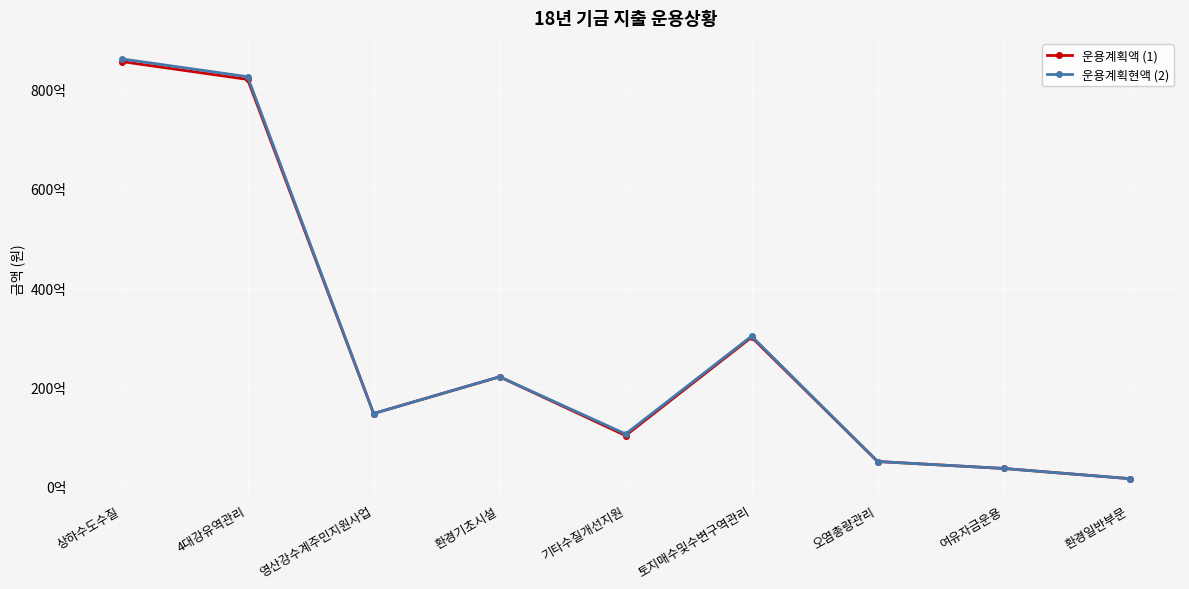

Reading left to right, what are all the values shown in this chart?

운용계획액 (1): 85686000000	82085000000	14681000000	22093000000	10235000000	30072000000	5004000000	3601000000	1547000000
운용계획현액 (2): 86225349140	82624349140	14681000000	22093000000	10558566610	30287782530	5004000000	3601000000	1547000000